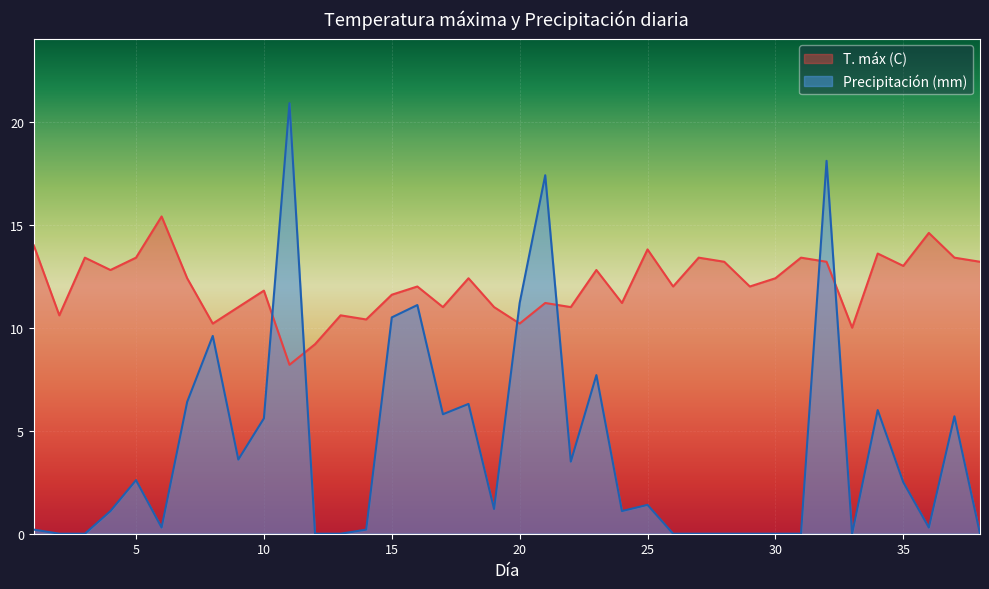

True or false: Precipitación (mm) has a value of 5.3 at 22.

False